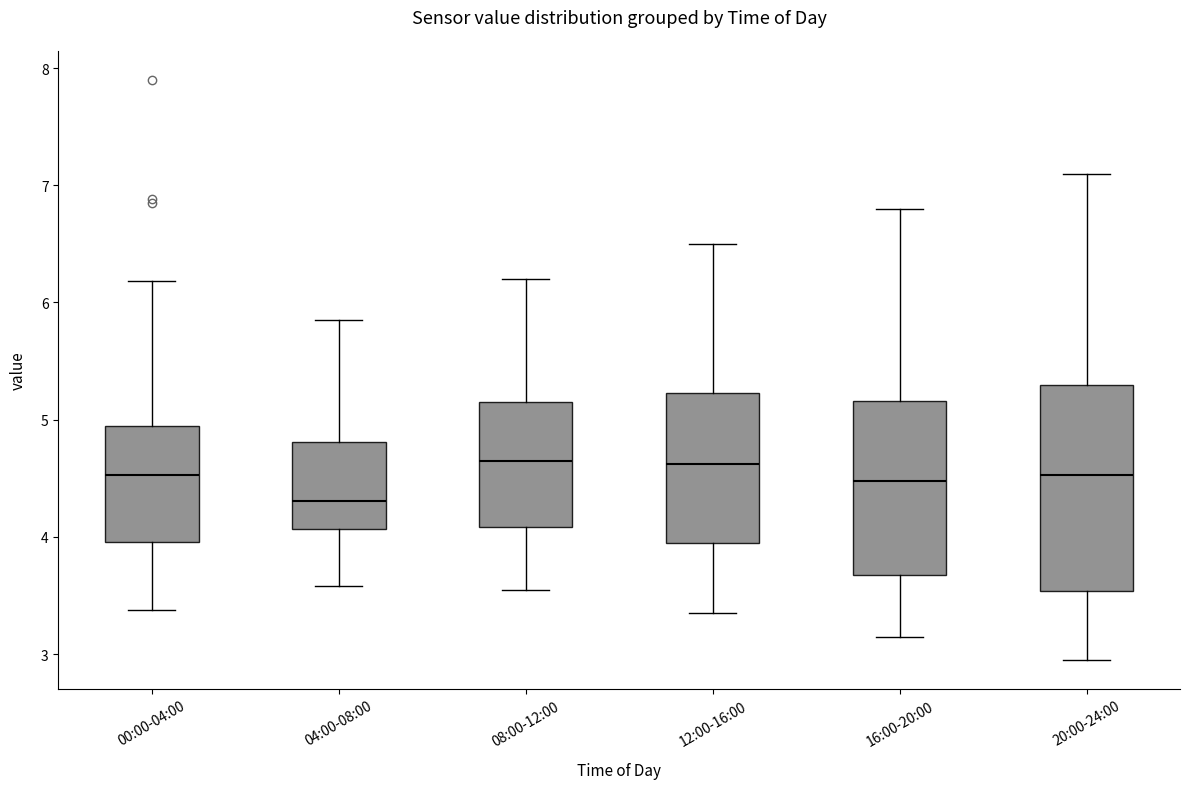

Which box has the lowest median line?

04:00-08:00